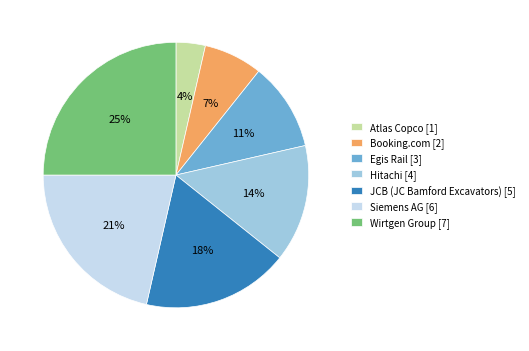

The Atlas Copco slice represents 4% of the pie. True or false?

True